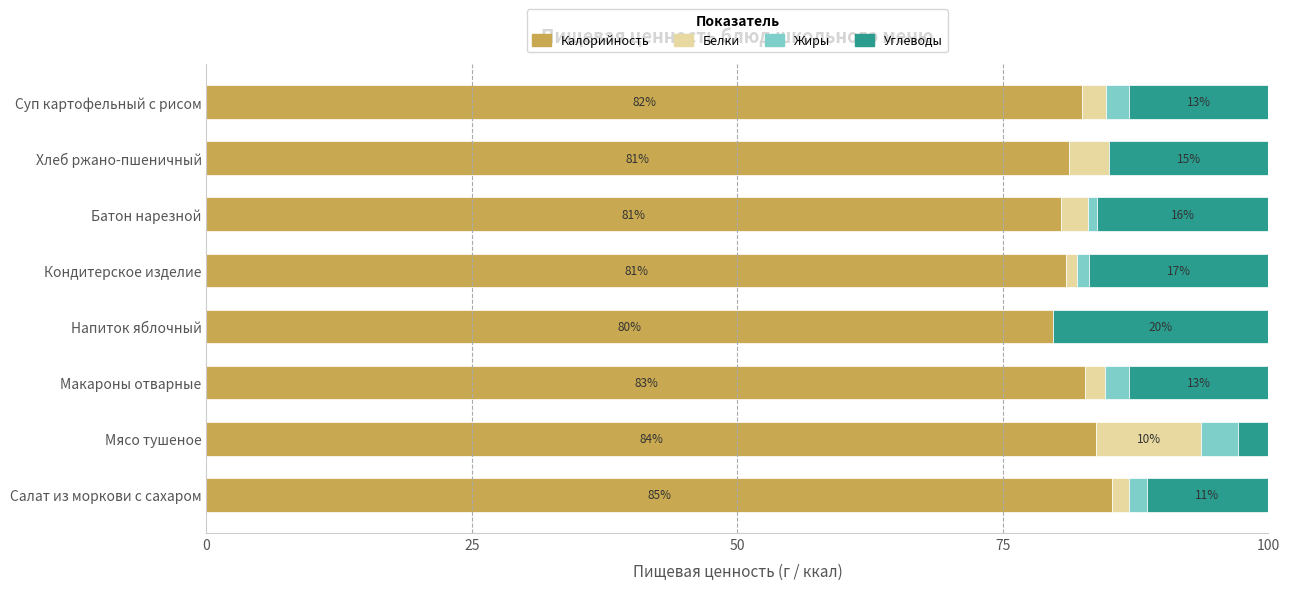

The Калорийность series shows 115.9 at Кондитерское изделие. True or false?

False